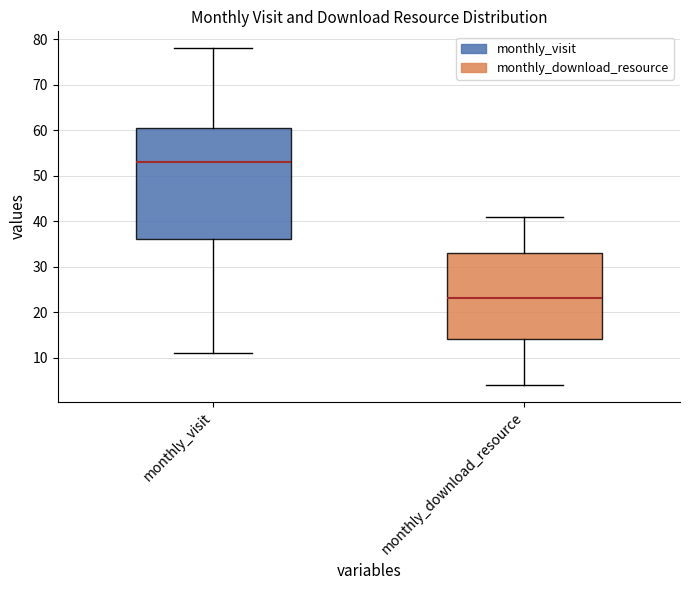

Where does the upper whisker of the box for monthly_visit end on the y-axis? The values are not printed on the chart, so give them approximately, as read against the axis.

78